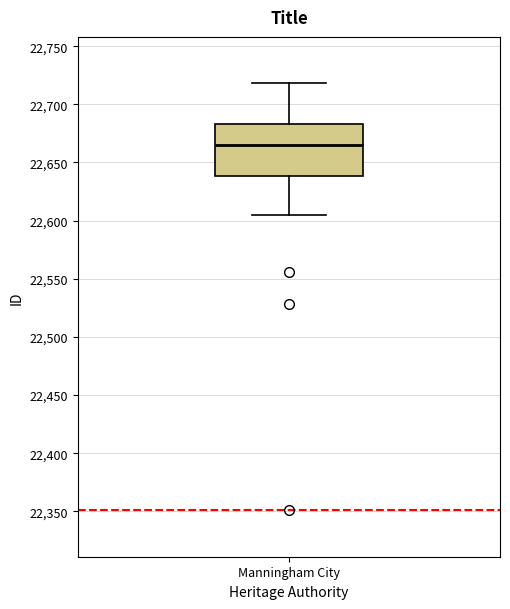

Transcribe this box plot: give where the median line is, the range the box spans, and where the two whiskers end, as read against the y-axis. The values are not printed on the chart, so give them approximately, as read against the axis.

median 22665, box 22640 to 22685, whiskers 22605 to 22720